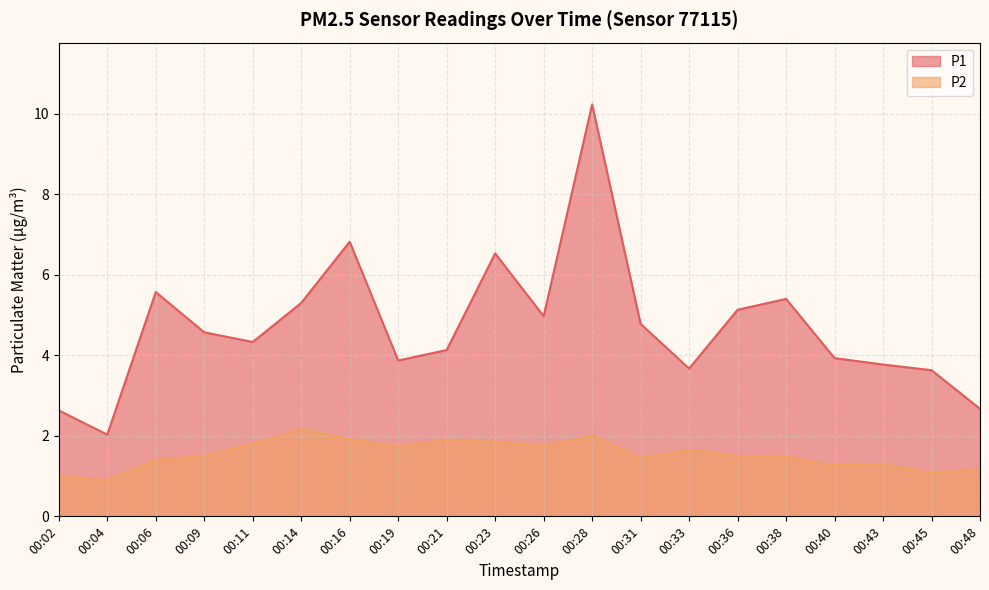

At how many categories does at least one series exceed 2?

20